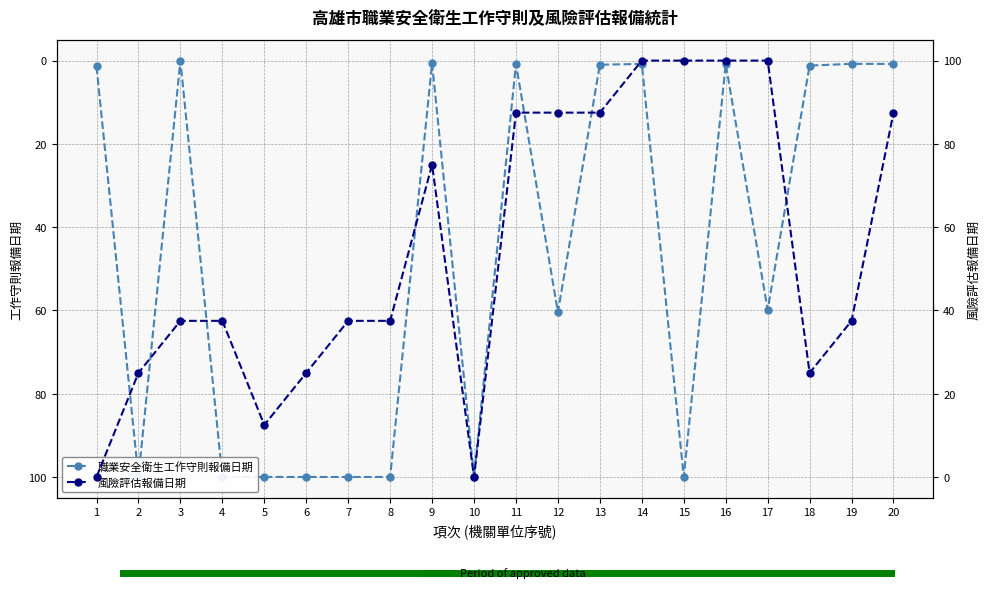

The 風險評估報備日期 series shows 12.7 at 8. True or false?

False